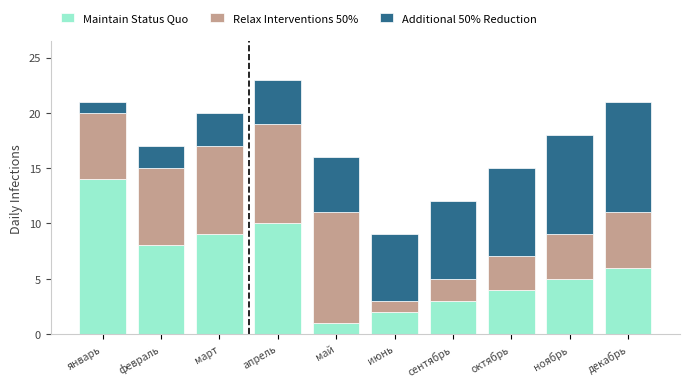

Is it true that Maintain Status Quo equals 5 at январь?

False